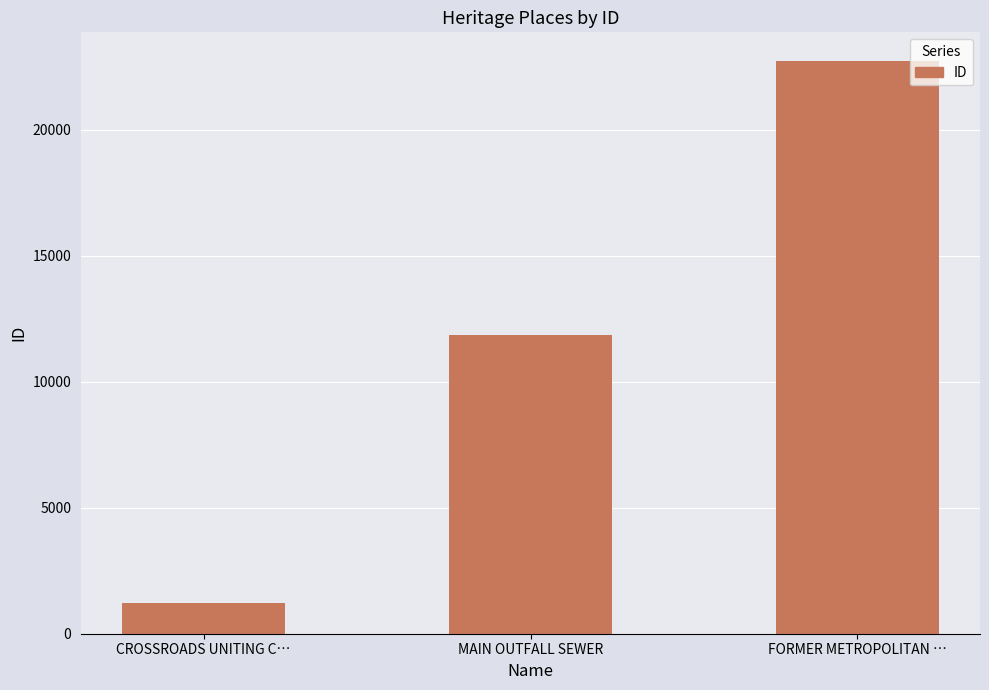

Does the chart contain stacked bars?

No